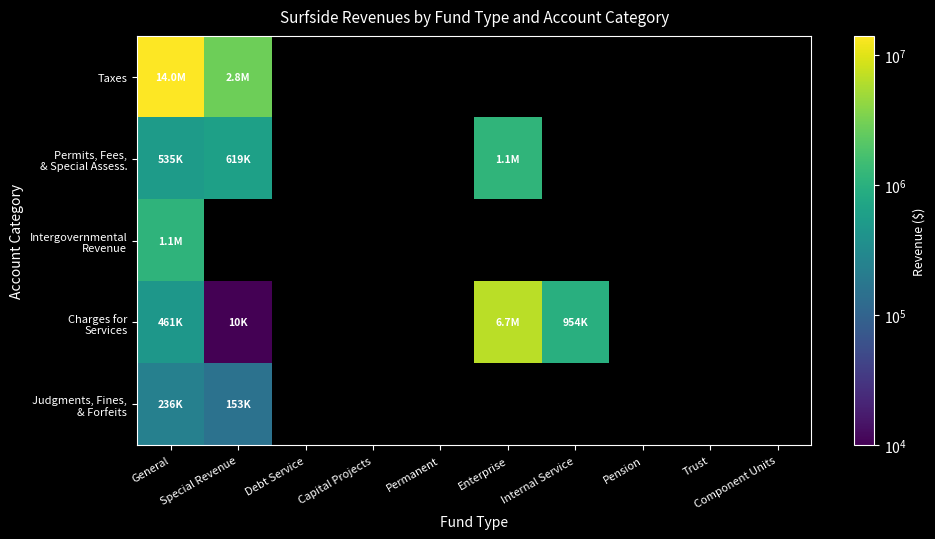

What is the maximum value shown in the chart?

14022909.0